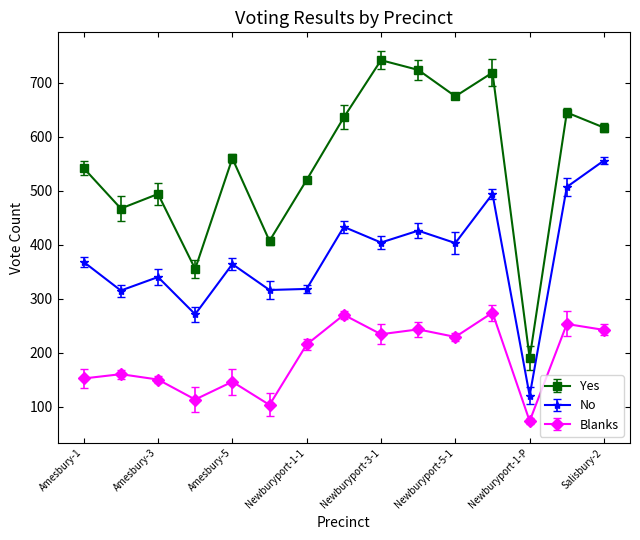

What is the greatest value displayed?

742